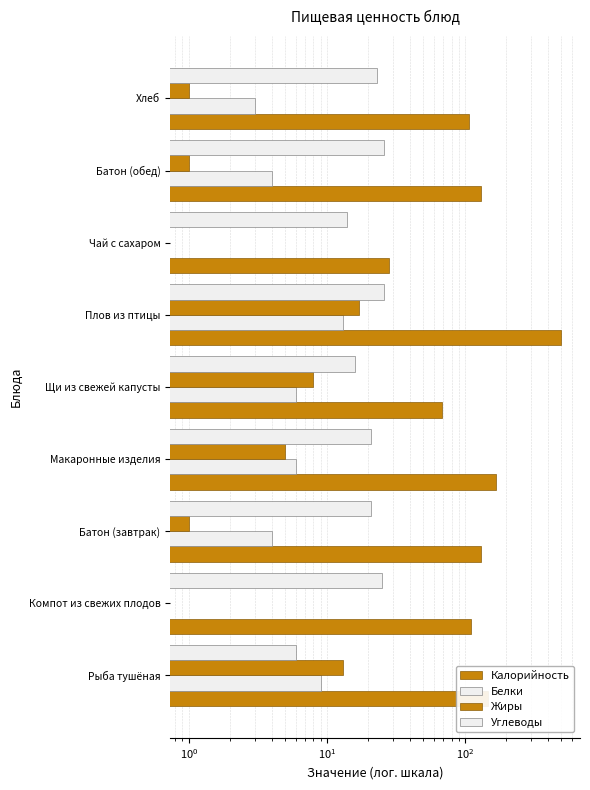

The value of Жиры at Плов из птицы is 27. True or false?

False